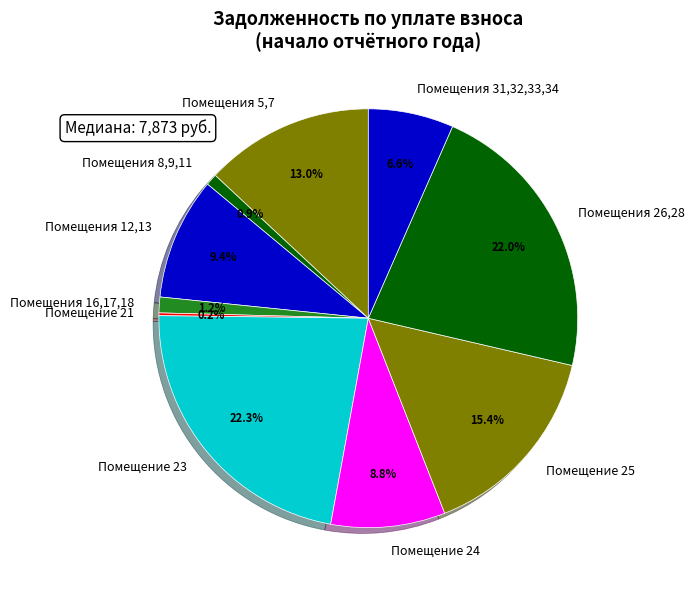

Does any single category account for the majority?

No